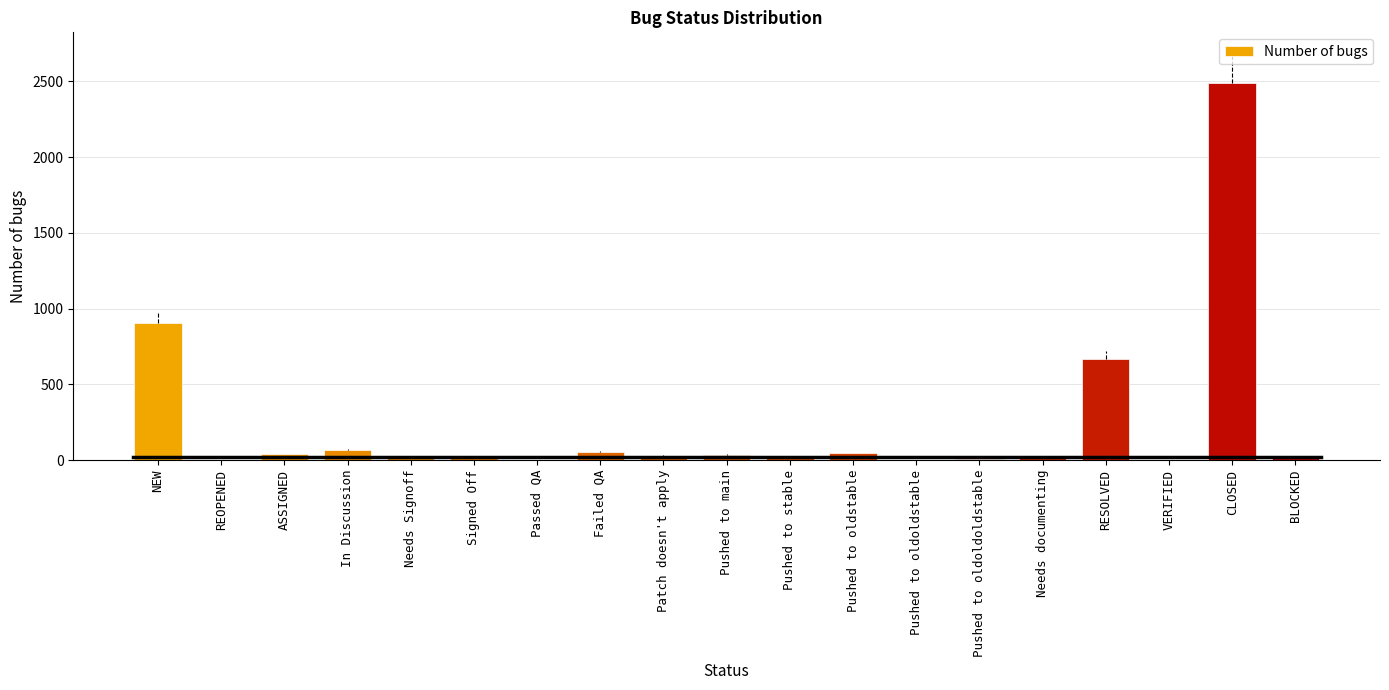

Which label corresponds to the largest value in the chart?

CLOSED